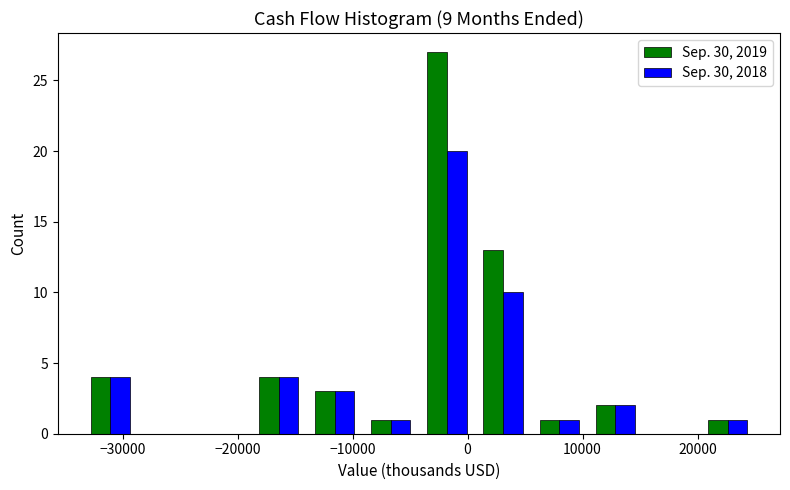

What is the height of the Sep. 30, 2019 bar covering -4000 to 1000 on the x-axis? Neither the bar edges nor the heights are printed on the chart, so give them approximately, as read against the axes.

27